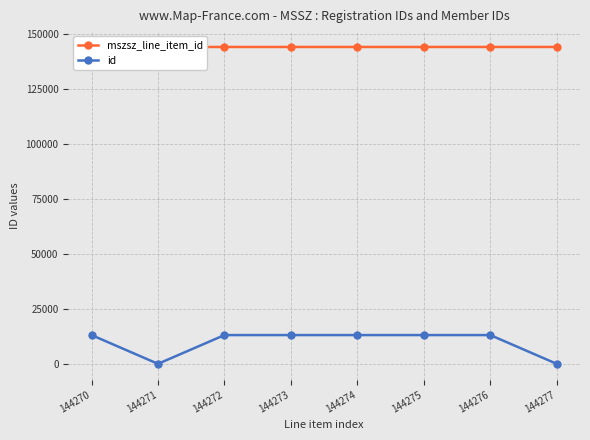

Reading left to right, list all the values displayed in this chart.

mszsz_line_item_id: 144270	144271	144272	144273	144274	144275	144276	144277
id: 13100	0	13100	13100	13100	13100	13100	0